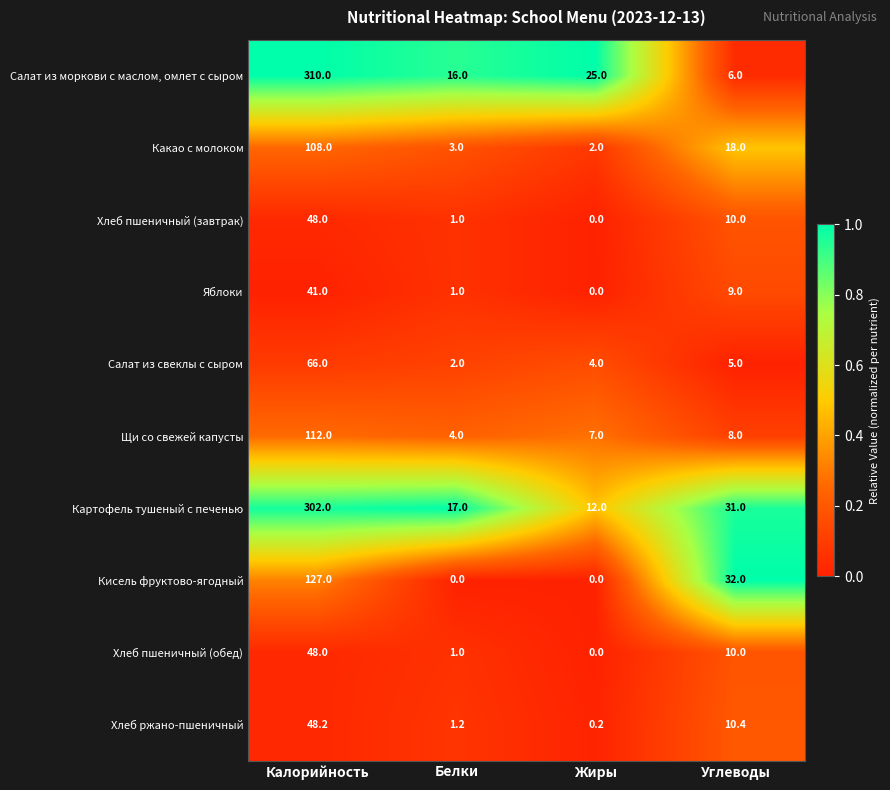

What is the minimum value for Салат из свеклы с сыром?

2.0